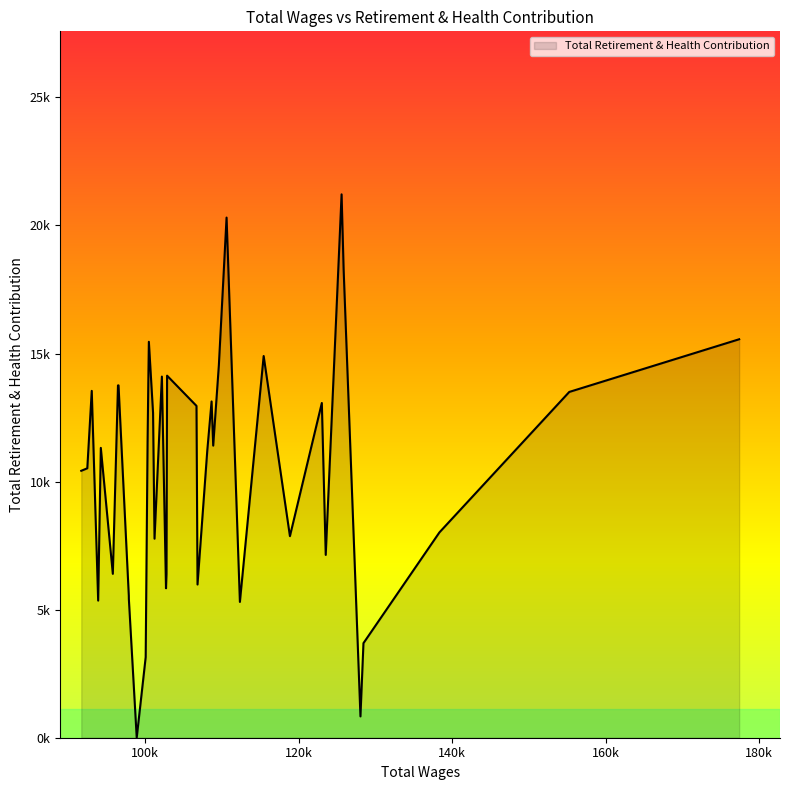

What is the label of the 22nd point from the left?

102698.0